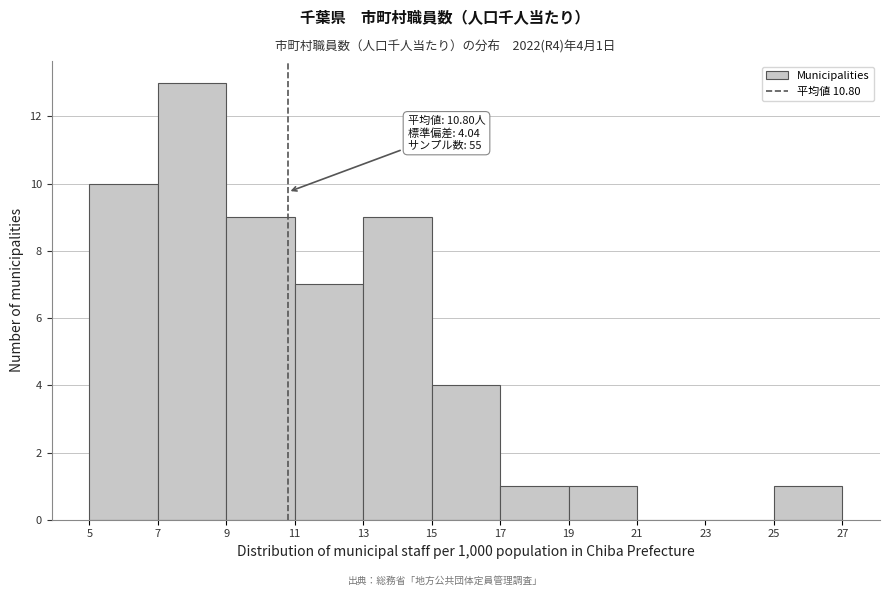

Over which range of the x-axis is the bar tallest?

7 to 9